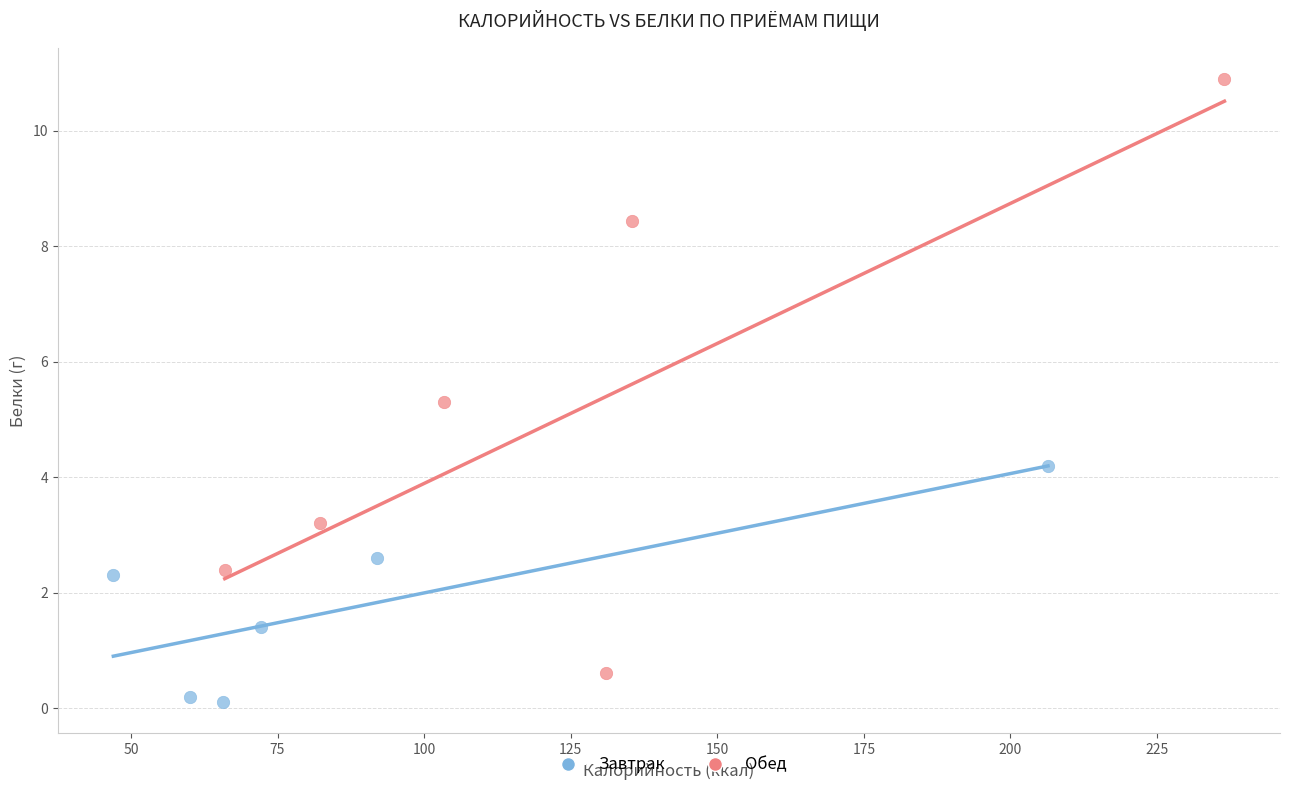

Which series reaches the maximum Y coordinate?

Обед